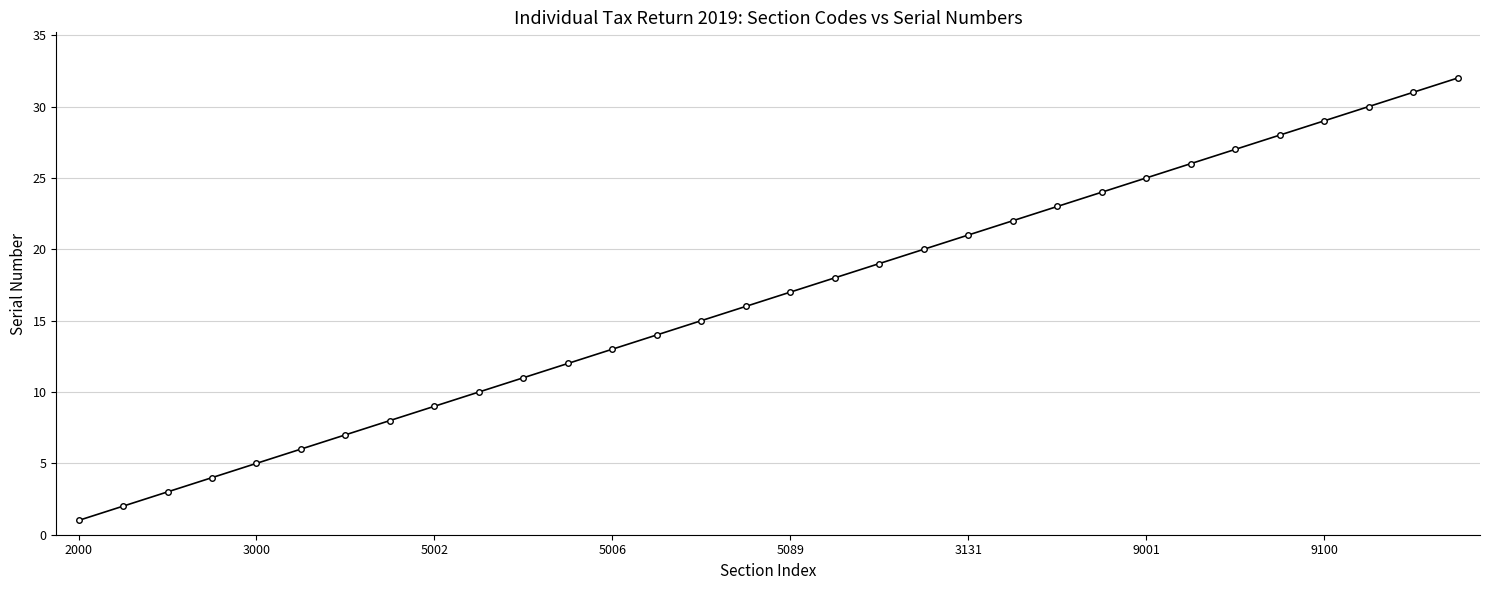

What is the difference between the maximum and second lowest values?

30